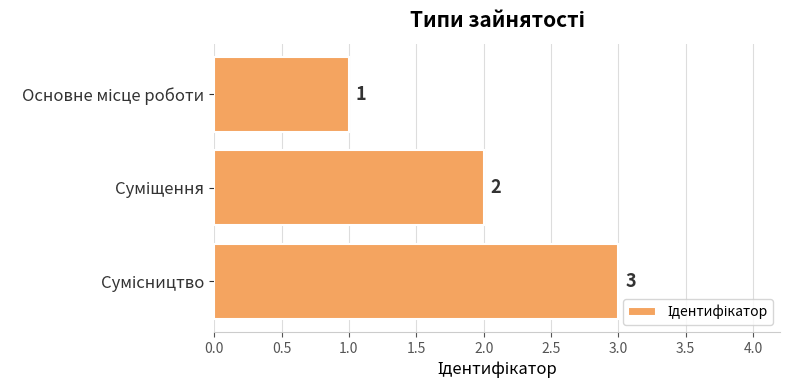

How many bars are there in total?

3